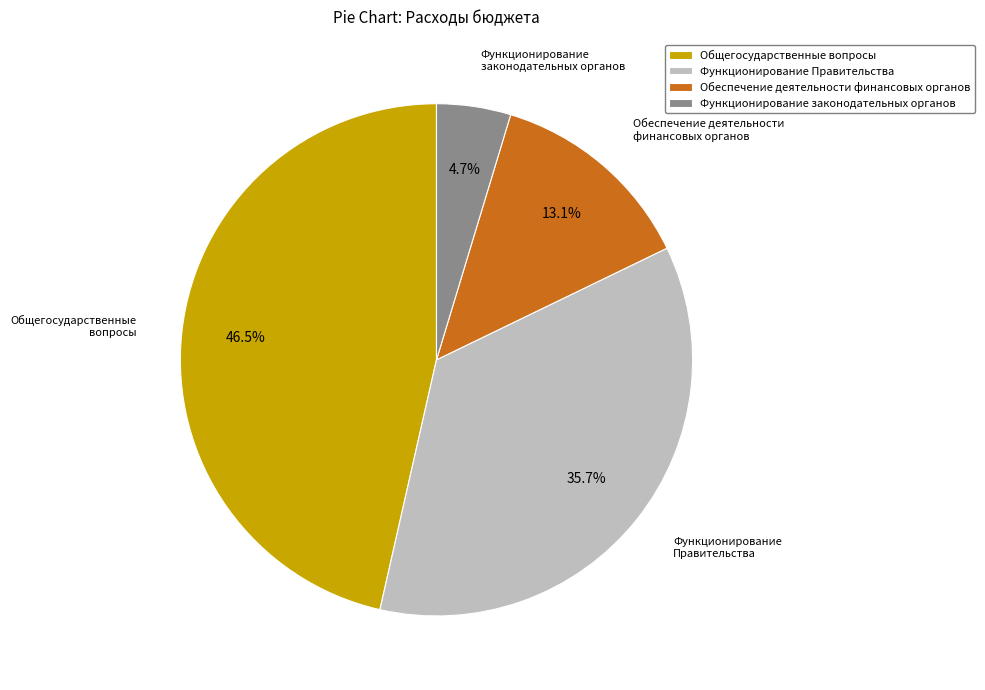

How many slices are in this pie chart?

4